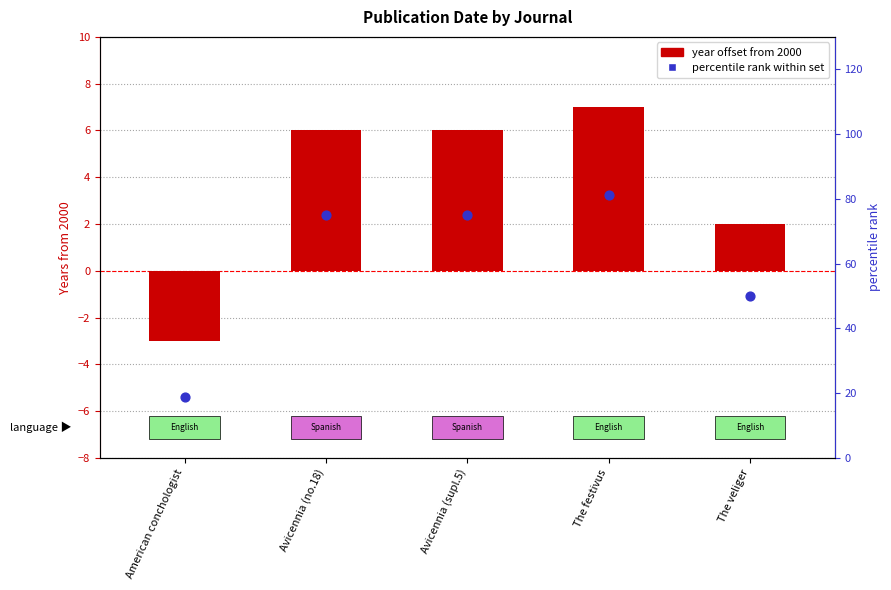

What are all the series names shown in the legend?

year offset from 2000, percentile rank within set